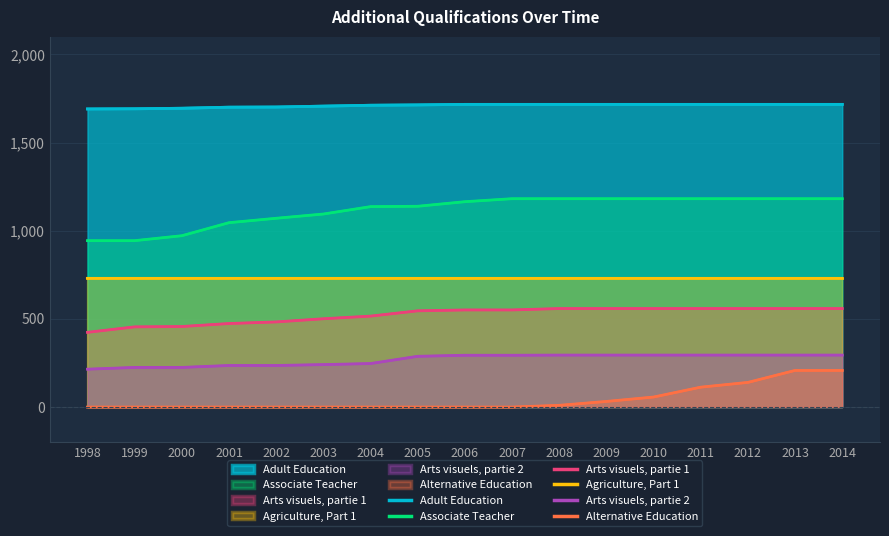

Rank the series by their maximum value, from highest to lowest.

Adult Education, Associate Teacher, Agriculture, Part 1, Arts visuels, partie 1, Arts visuels, partie 2, Alternative Education